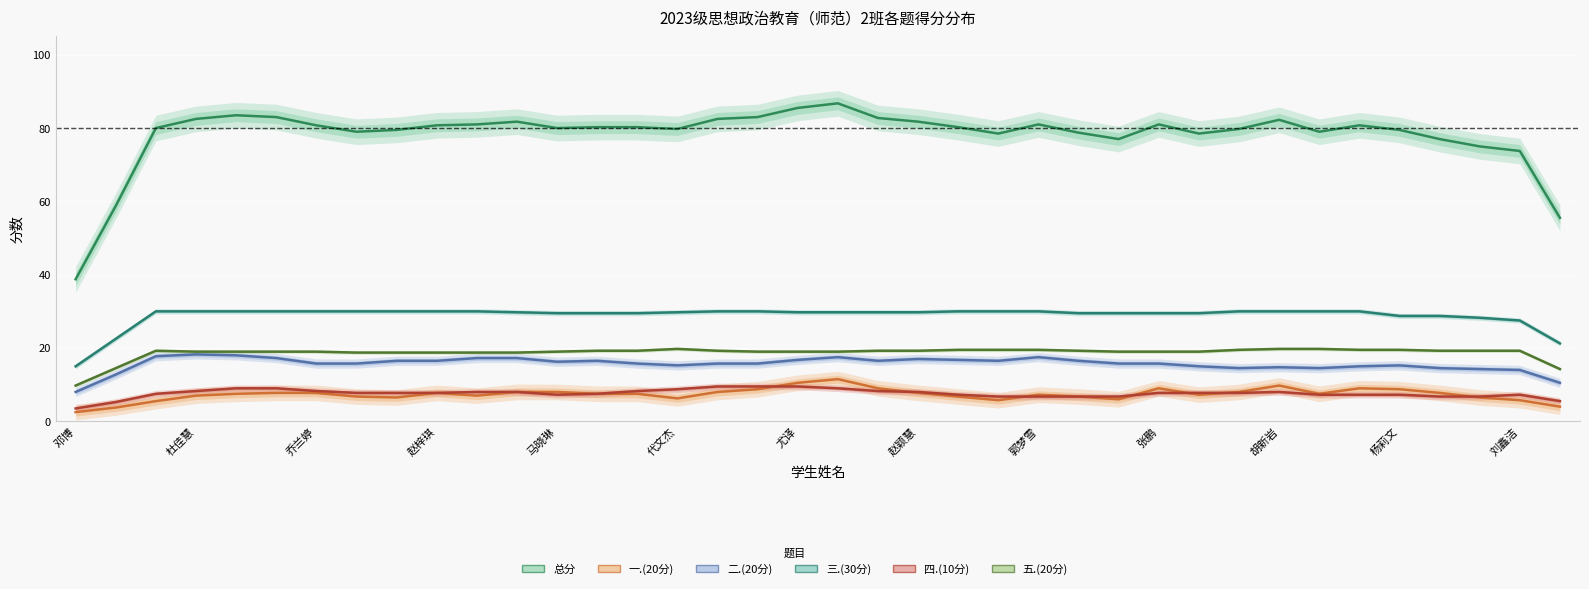

Reading left to right, extract all data points from this chart.

总分: 38.8	58.8	80.0	82.5	83.5	83.0	80.8	79.0	79.5	80.8	81.0	81.8	80.0	80.2	80.2	79.8	82.5	83.0	85.5	86.8	82.8	81.8	80.2	78.5	81.0	78.8	77.0	81.0	78.5	79.8	82.2	79.0	80.8	79.5	77.0	75.0	73.8	55.5
一.(20分): 2.5	3.8	5.5	7.0	7.5	7.8	7.8	6.8	6.5	7.8	7.0	8.0	8.0	7.5	7.5	6.2	8.0	8.8	10.5	11.5	9.0	7.8	6.8	5.8	7.2	6.8	6.0	9.0	7.2	8.0	9.8	7.5	9.0	8.8	7.8	6.5	5.8	4.0
二.(20分): 8.0	12.8	17.8	18.2	18.0	17.2	15.8	15.8	16.5	16.5	17.2	17.2	16.2	16.5	15.8	15.2	15.8	15.8	16.8	17.5	16.5	17.0	16.8	16.5	17.5	16.5	15.8	15.8	15.0	14.5	14.8	14.5	15.0	15.2	14.5	14.2	14.0	10.5
三.(30分): 15.0	22.5	30.0	30.0	30.0	30.0	30.0	30.0	30.0	30.0	30.0	29.8	29.5	29.5	29.5	29.8	30.0	30.0	29.8	29.8	29.8	29.8	30.0	30.0	30.0	29.5	29.5	29.5	29.5	30.0	30.0	30.0	30.0	28.8	28.8	28.2	27.5	21.2
四.(10分): 3.5	5.2	7.5	8.2	9.0	9.0	8.2	7.8	7.8	7.8	8.0	8.0	7.2	7.5	8.2	8.8	9.5	9.5	9.5	9.0	8.2	8.0	7.2	6.8	6.8	6.8	6.8	7.8	7.8	7.8	8.0	7.2	7.2	7.2	6.8	6.8	7.2	5.5
五.(20分): 9.8	14.5	19.2	19.0	19.0	19.0	19.0	18.8	18.8	18.8	18.8	18.8	19.0	19.2	19.2	19.8	19.2	19.0	19.0	19.0	19.2	19.2	19.5	19.5	19.5	19.2	19.0	19.0	19.0	19.5	19.8	19.8	19.5	19.5	19.2	19.2	19.2	14.2